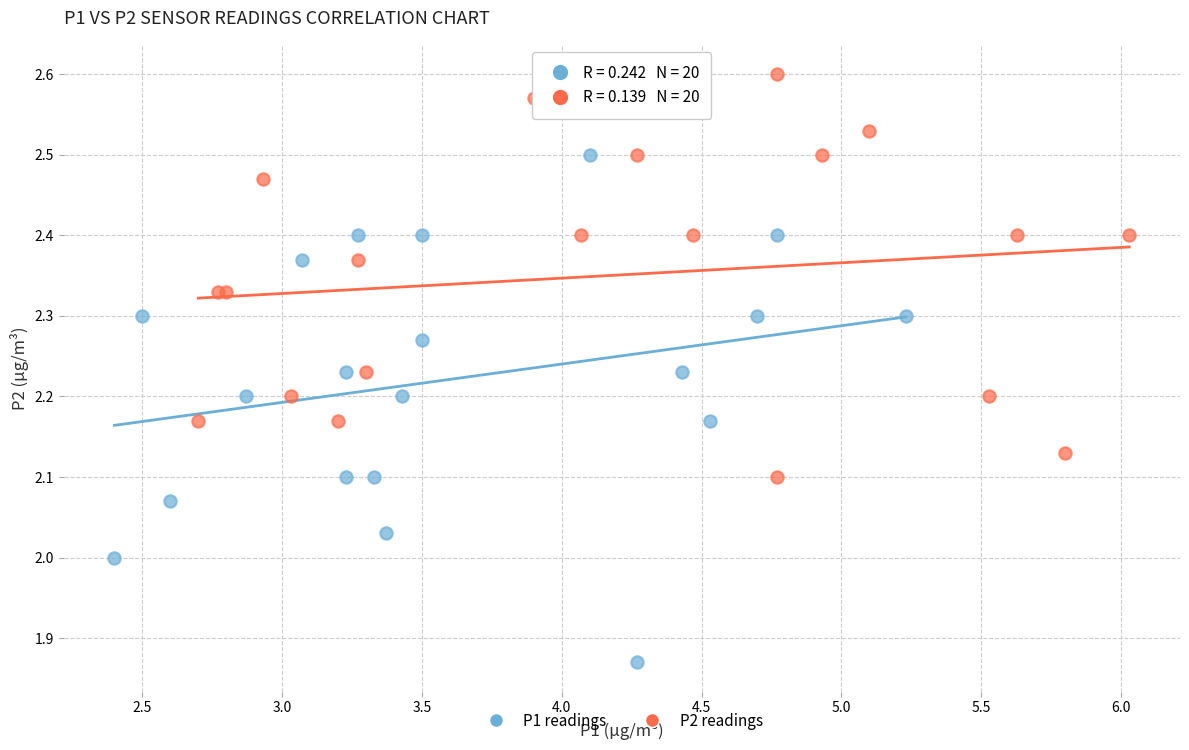

Which series contains the lowest Y value?

P1 readings